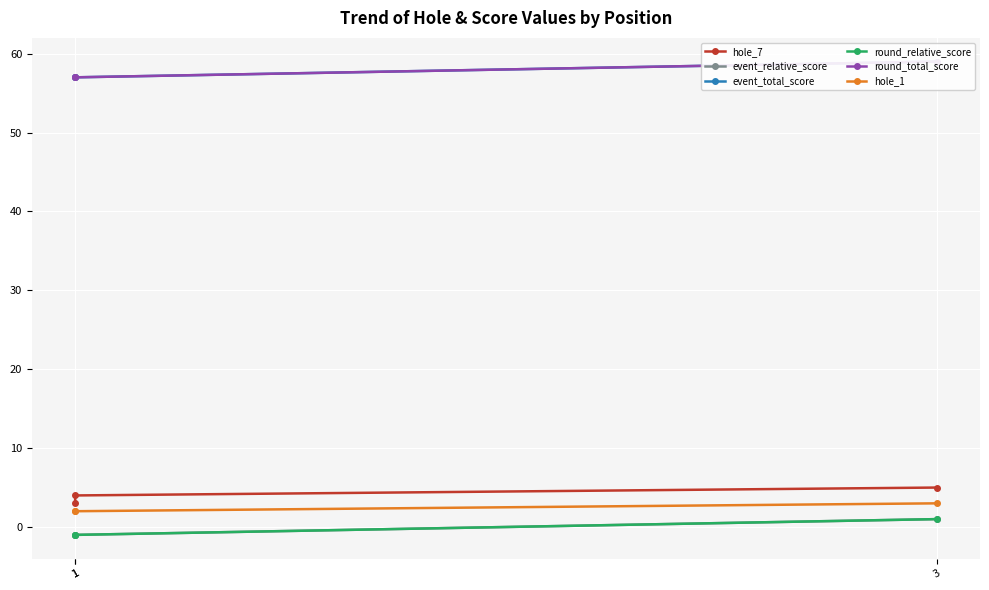

How many event_relative_score values are between -1 and 1?

3